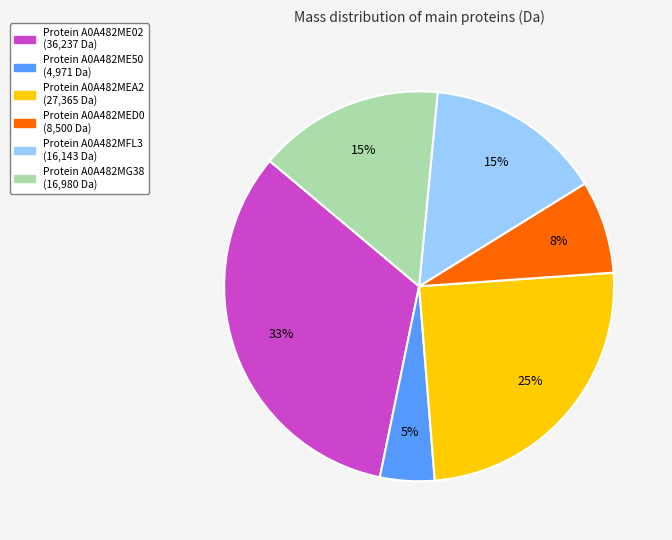

How many segments does this pie chart have?

6